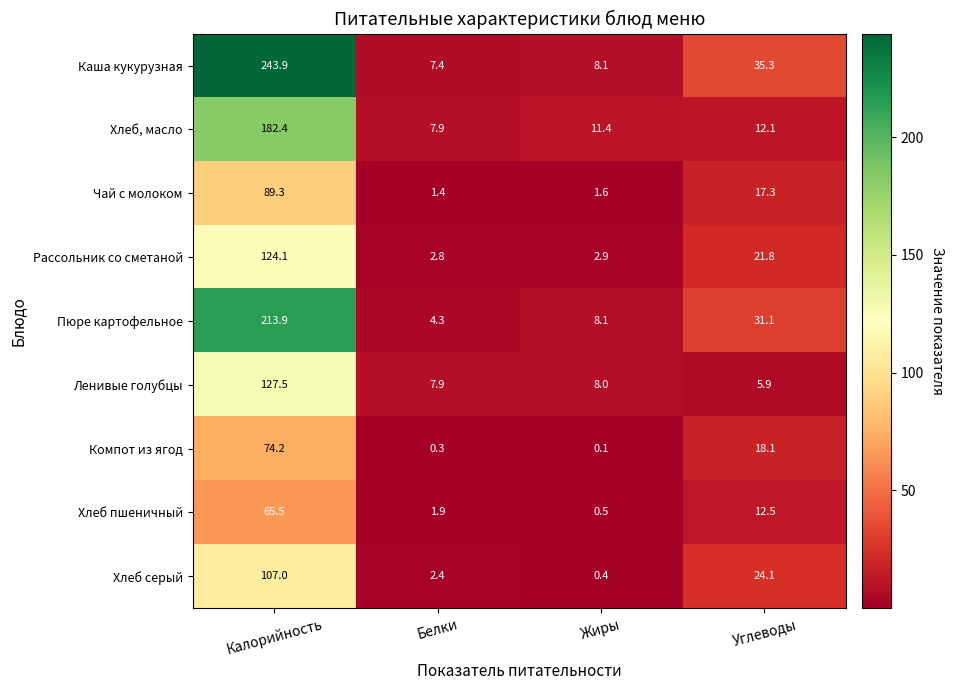

Is it true that Пюре картофельное equals 4.3 at Белки?

True